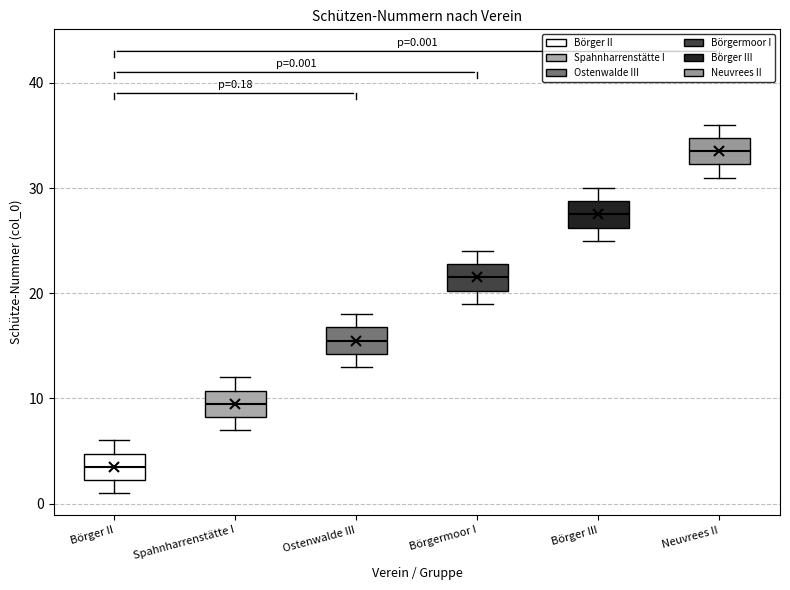

Which box has the lowest median line?

Börger II